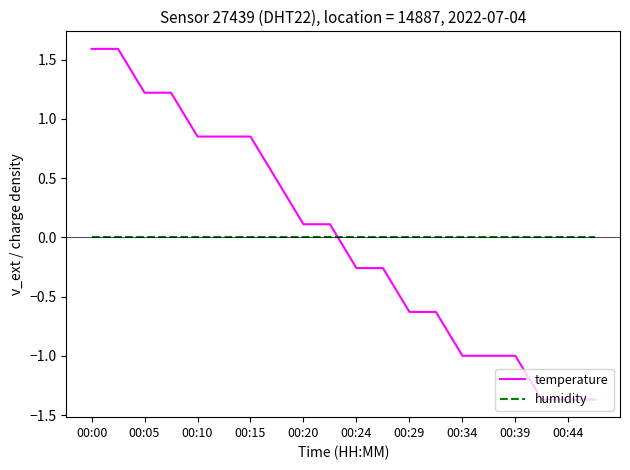

Which series has the widest spread of values?

temperature